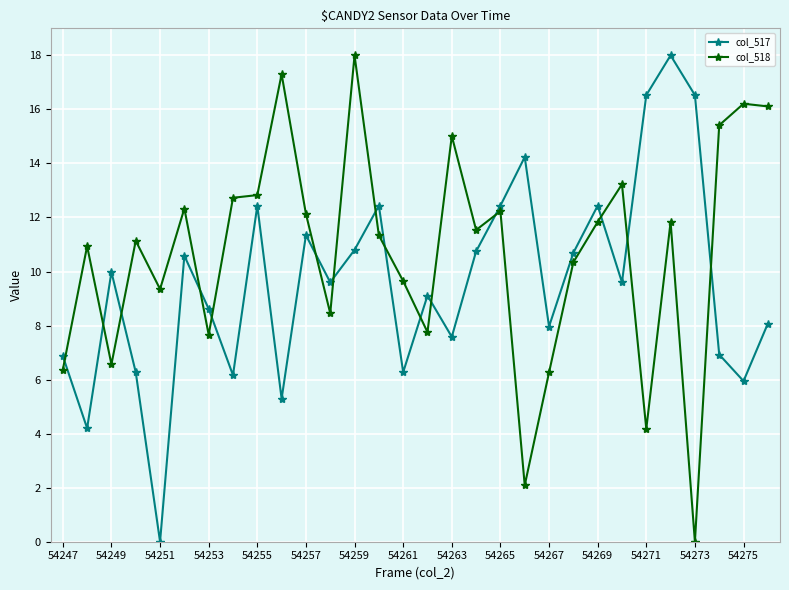

True or false: col_518 and col_517 intersect in this chart.

True